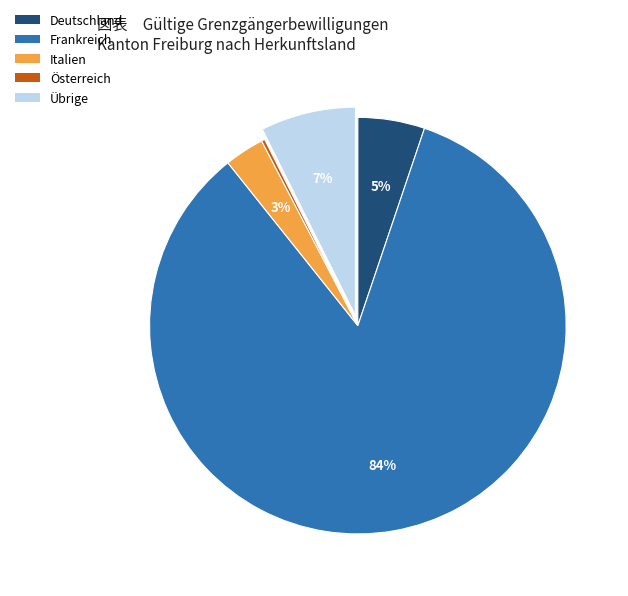

Combined, do Italien and Frankreich account for over 50%?

Yes